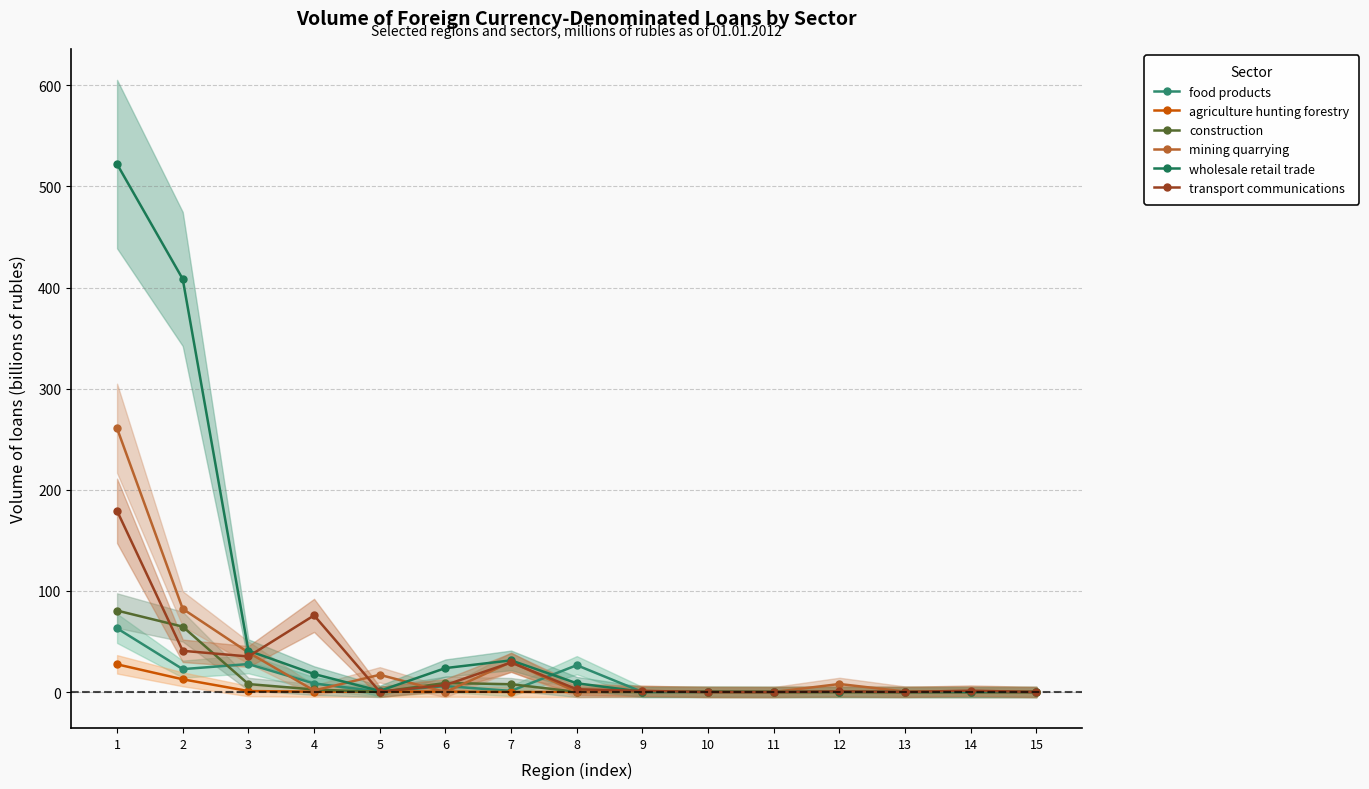

True or false: mining quarrying has a value of 0.0 at 14.

True